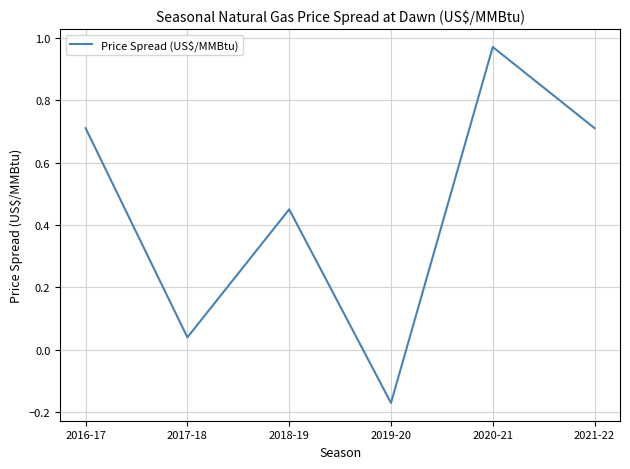

Where is the data nearest to the value 0?

2017-18